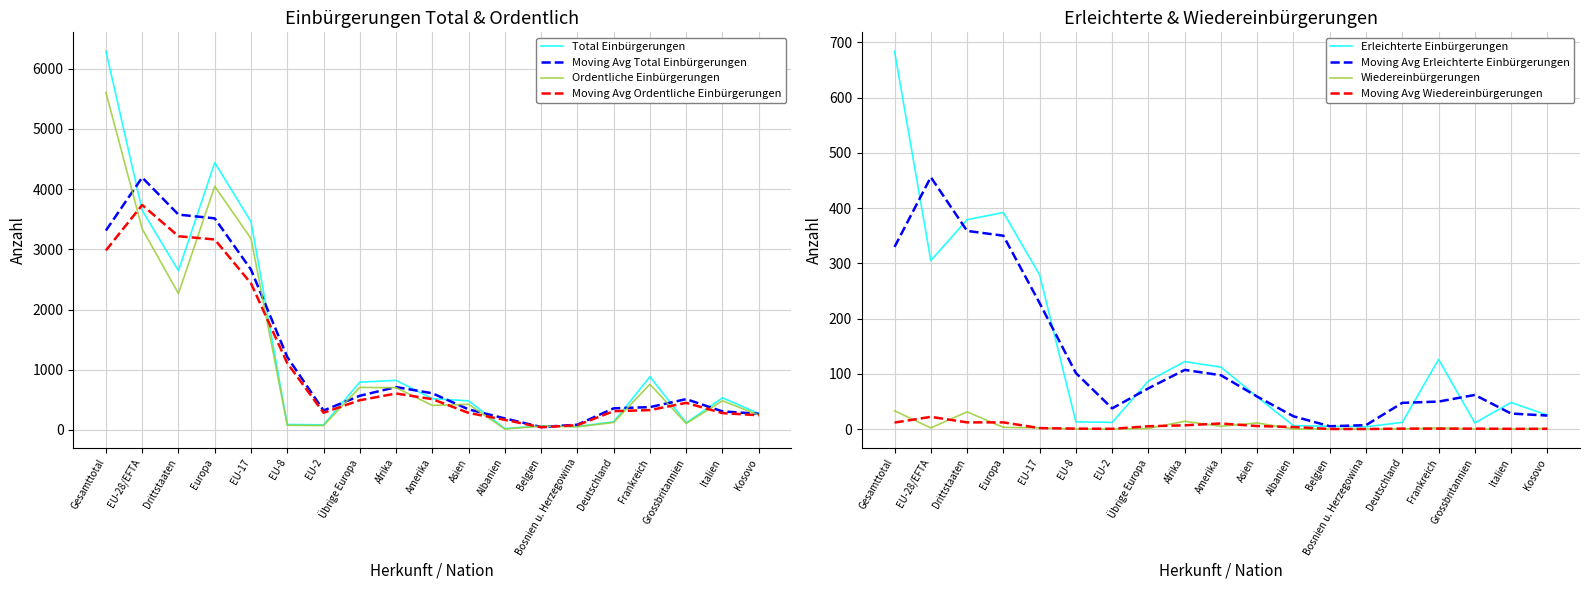

Which has a higher value, Afrika or Kosovo?

Afrika